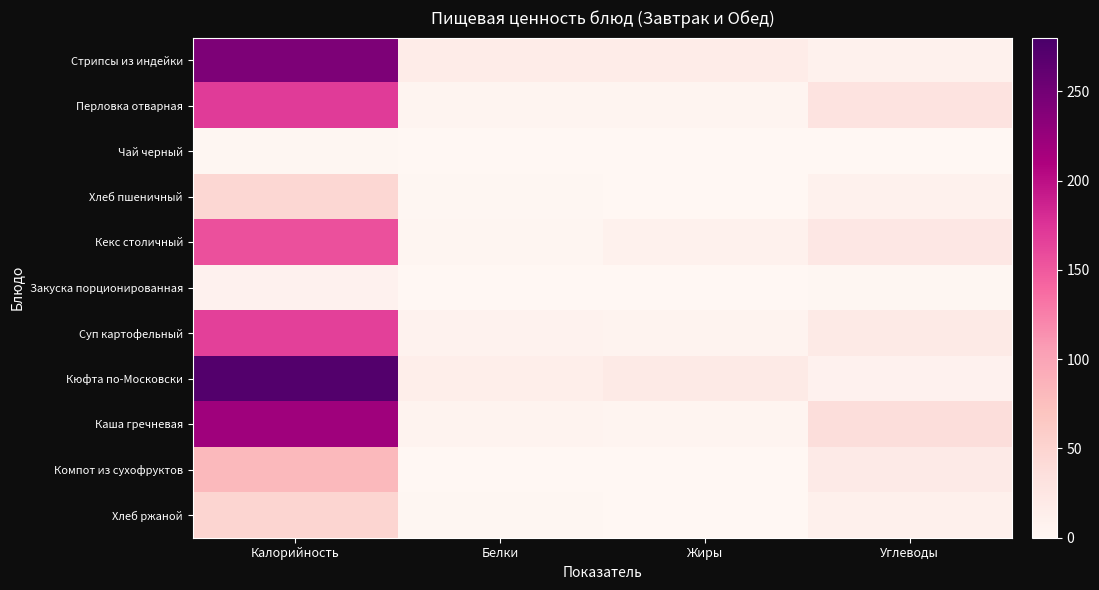

What is the greatest value displayed?

271.6